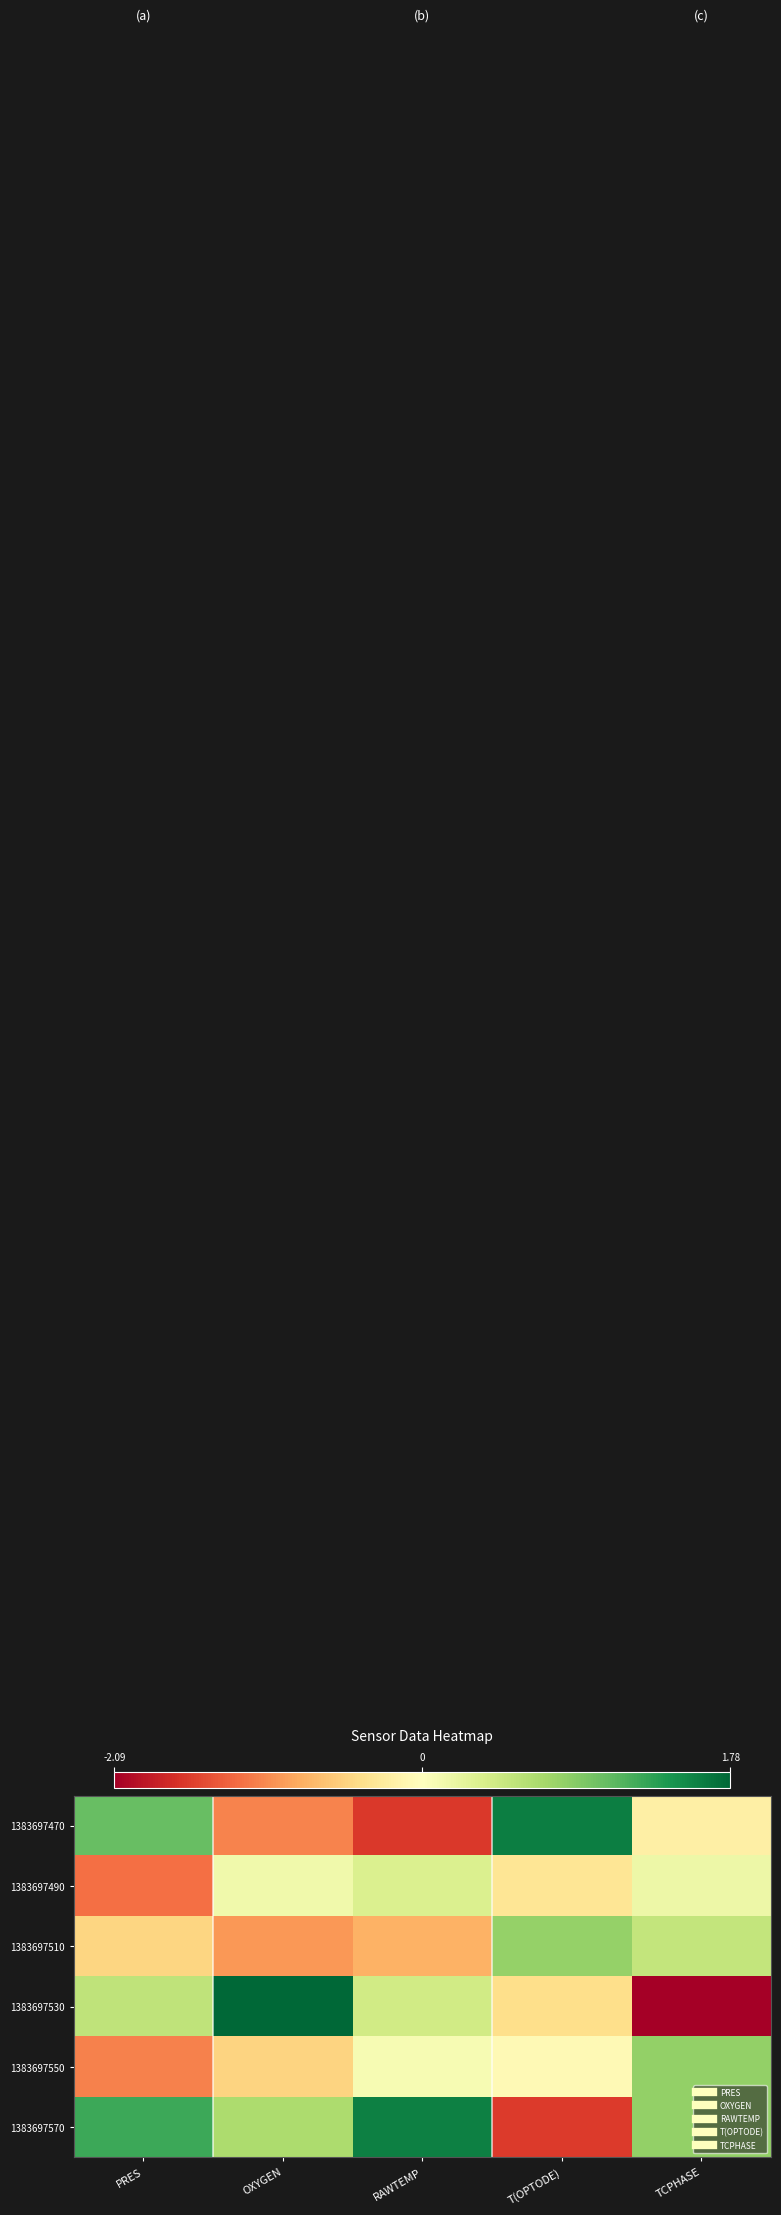

What is the spread (max minus min) of values at PRES?

2.5